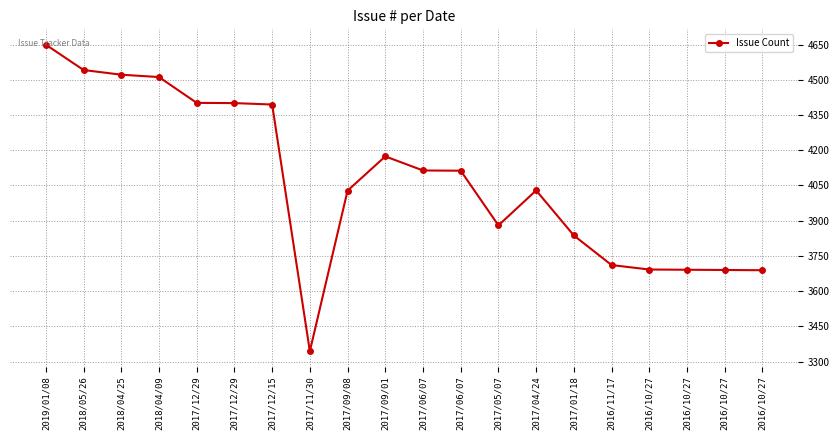

How many series are shown in this chart?

1